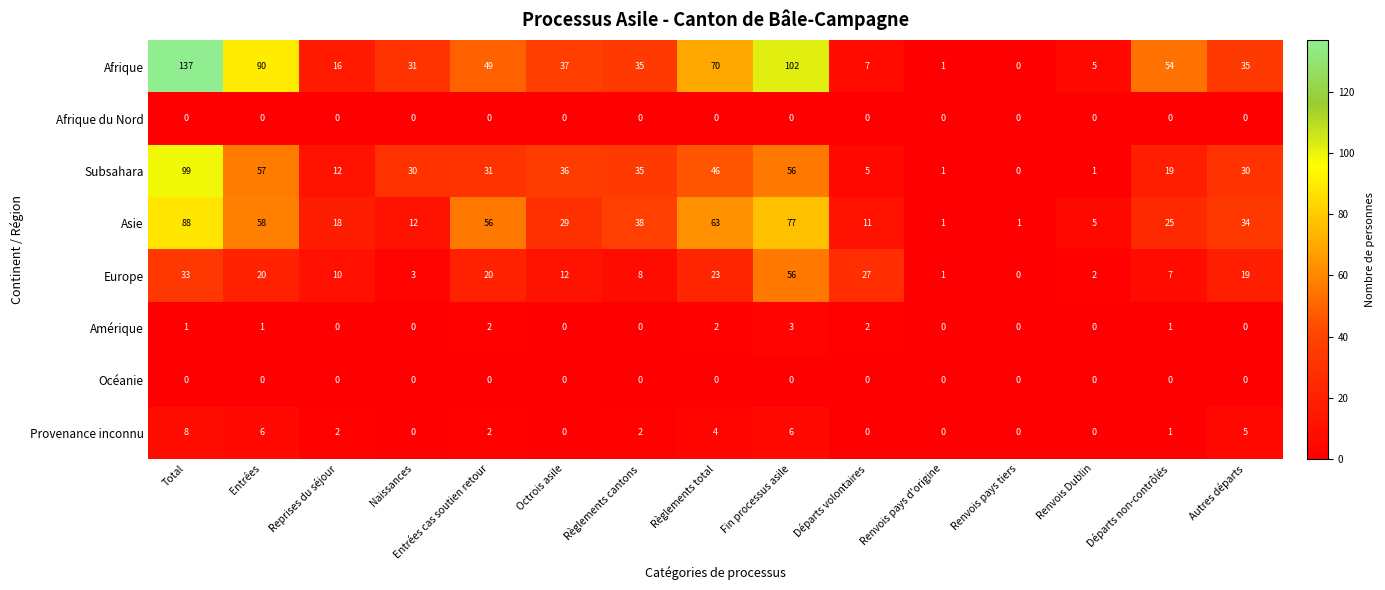

True or false: Subsahara has a value of 1 at Renvois Dublin.

True